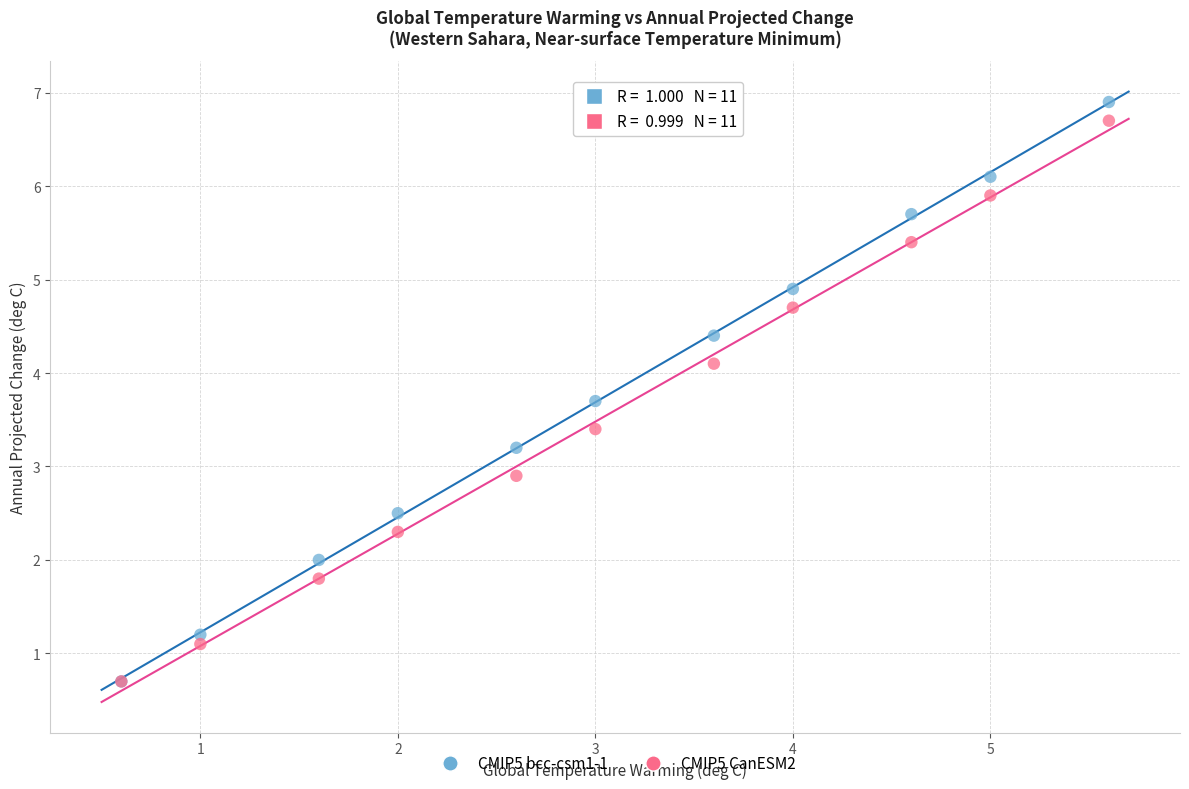

Across all series, what Y value is closest to 3?

2.9